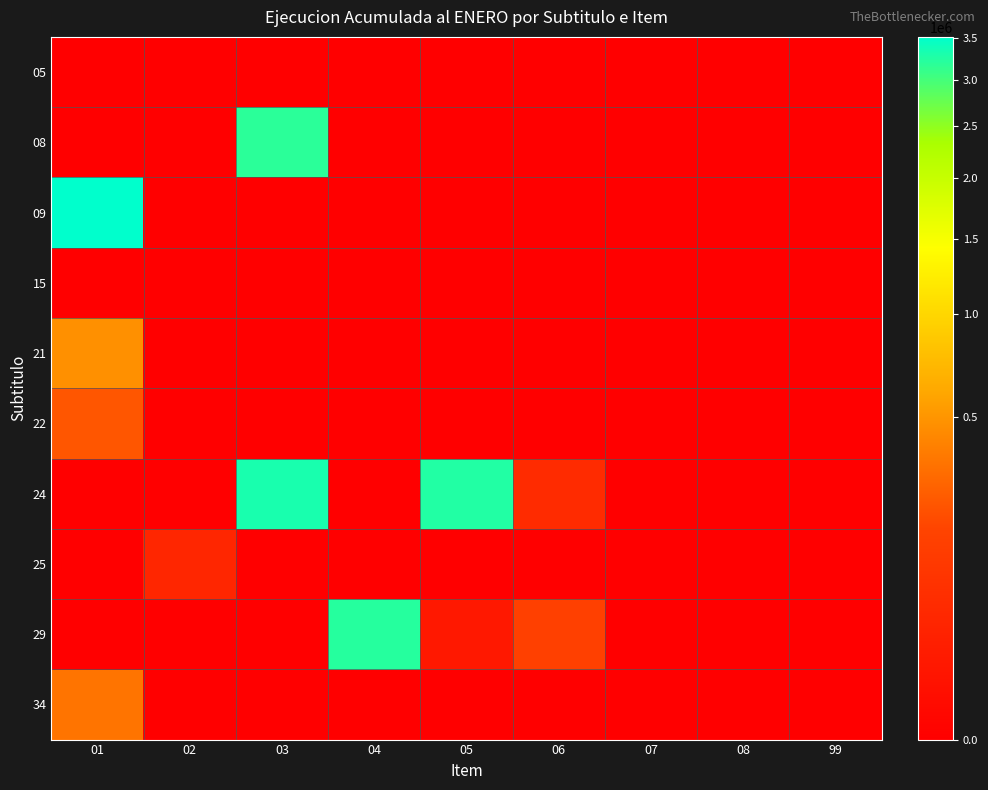

Count the number of data series in this chart.

10